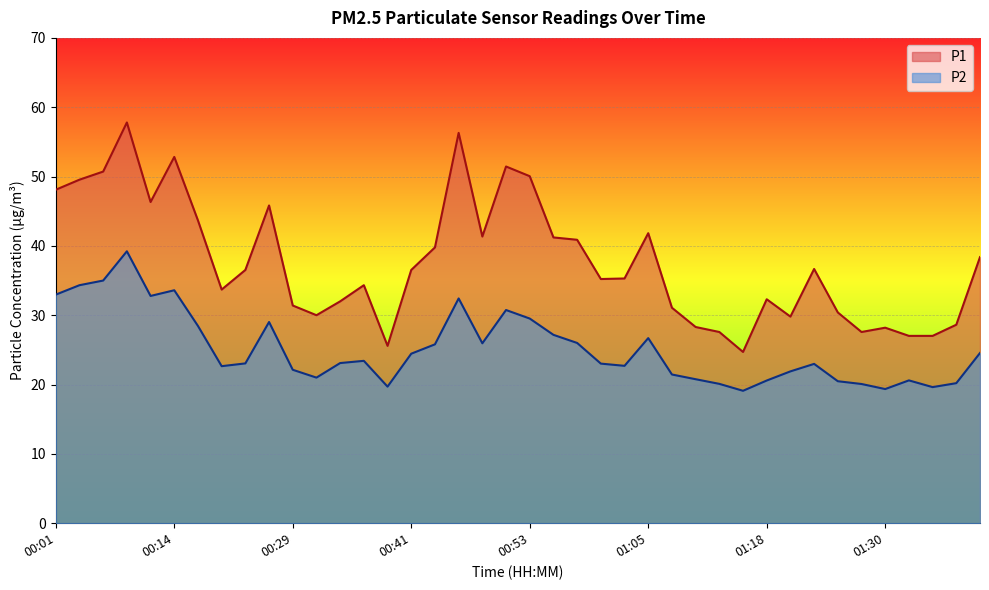

Rank the series by their maximum value, from lowest to highest.

P2, P1